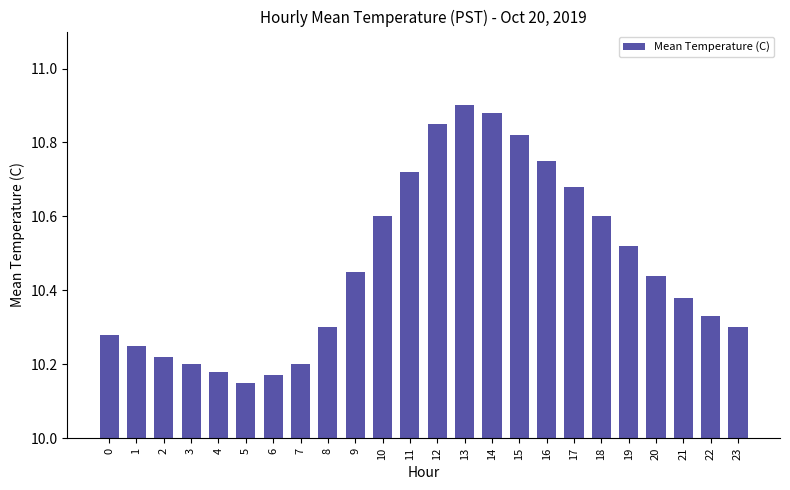

Count the values in the range 10 to 11.

24